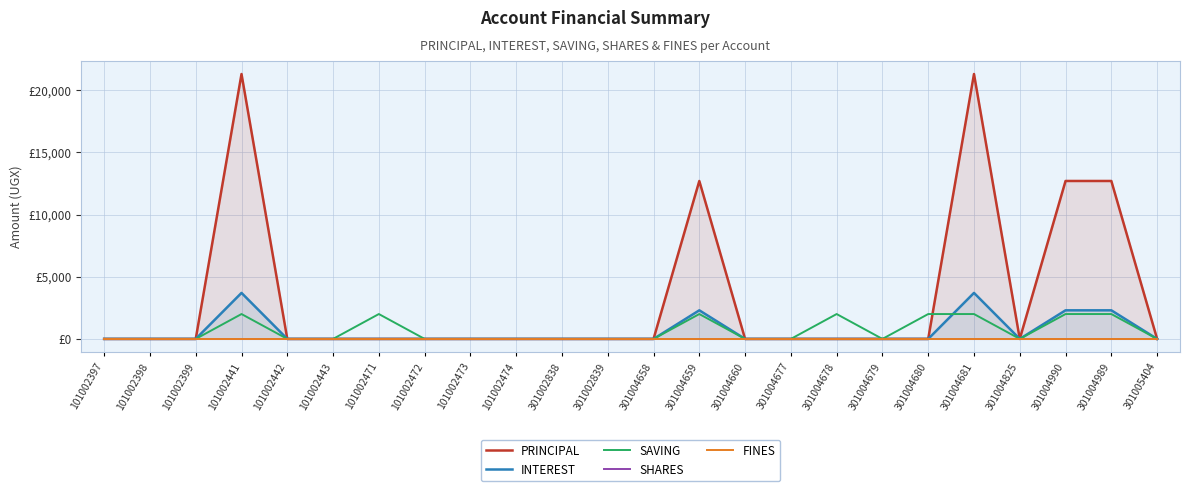

What position from the right is 301004660?

10